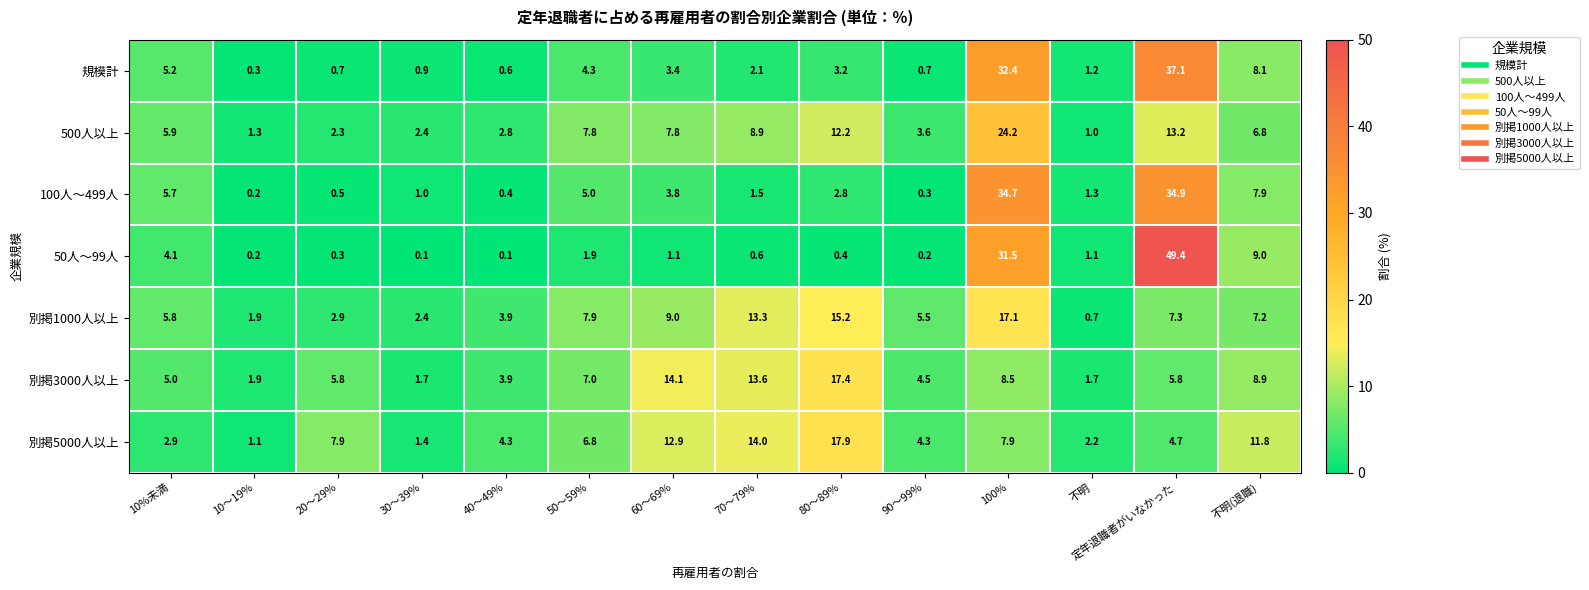

At which label is 別掲1000人以上 closest to 8?

50～59%